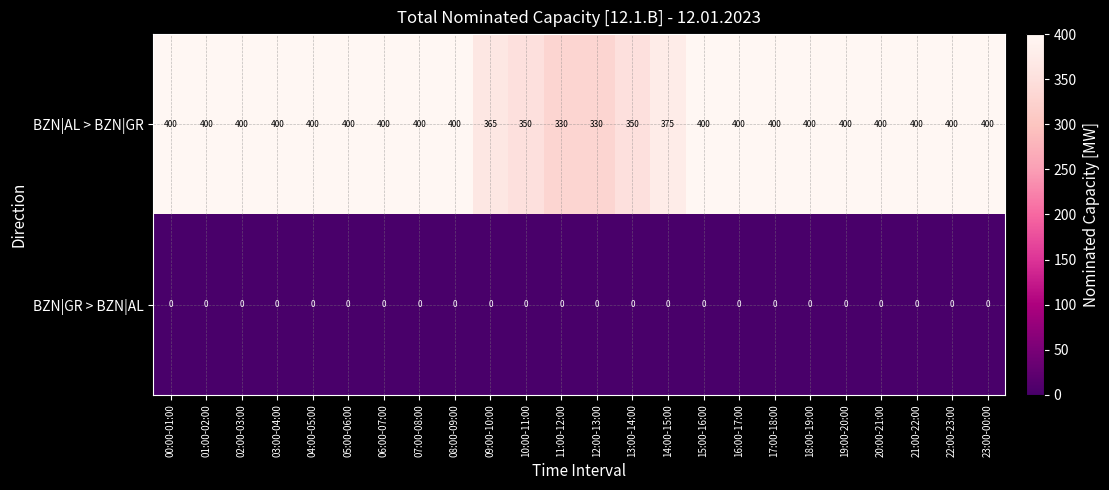

At 01:00-02:00, list the series in order from largest to smallest.

BZN|AL > BZN|GR, BZN|GR > BZN|AL